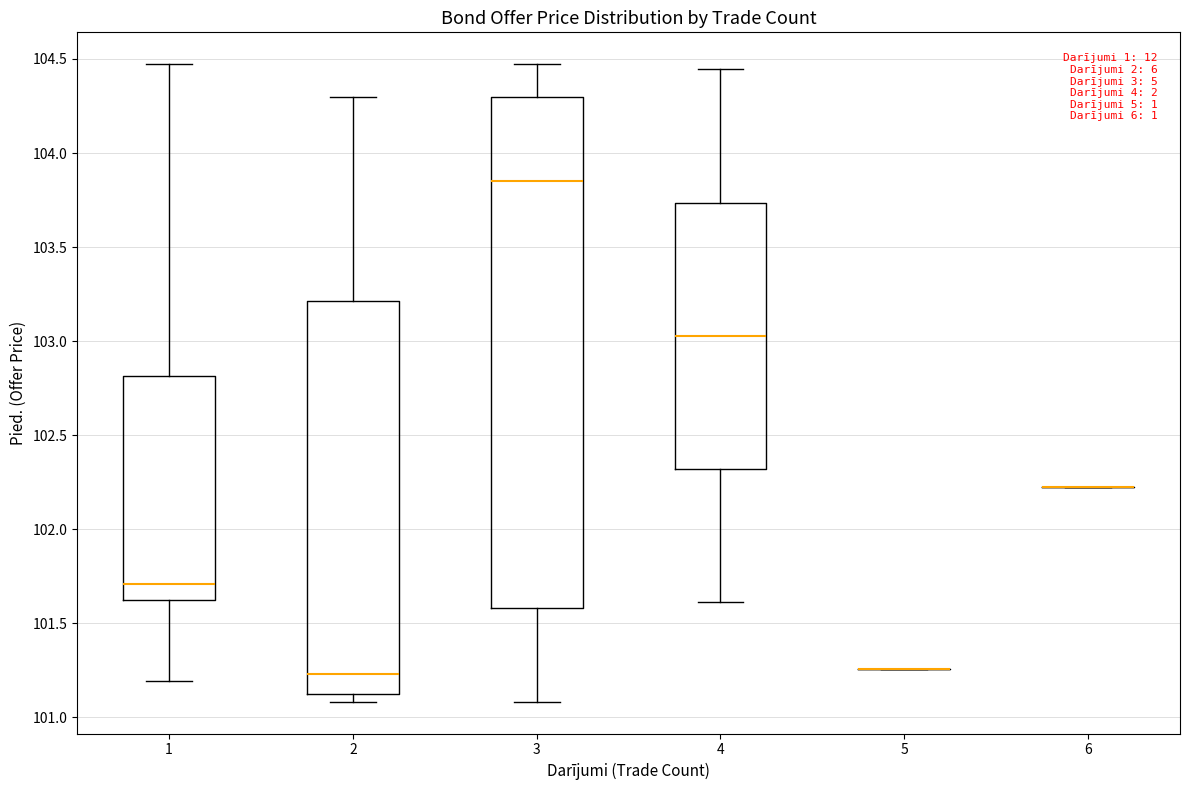

Where is the lower edge of the box at x = 2 on the y-axis? The values are not printed on the chart, so give them approximately, as read against the axis.

101.10